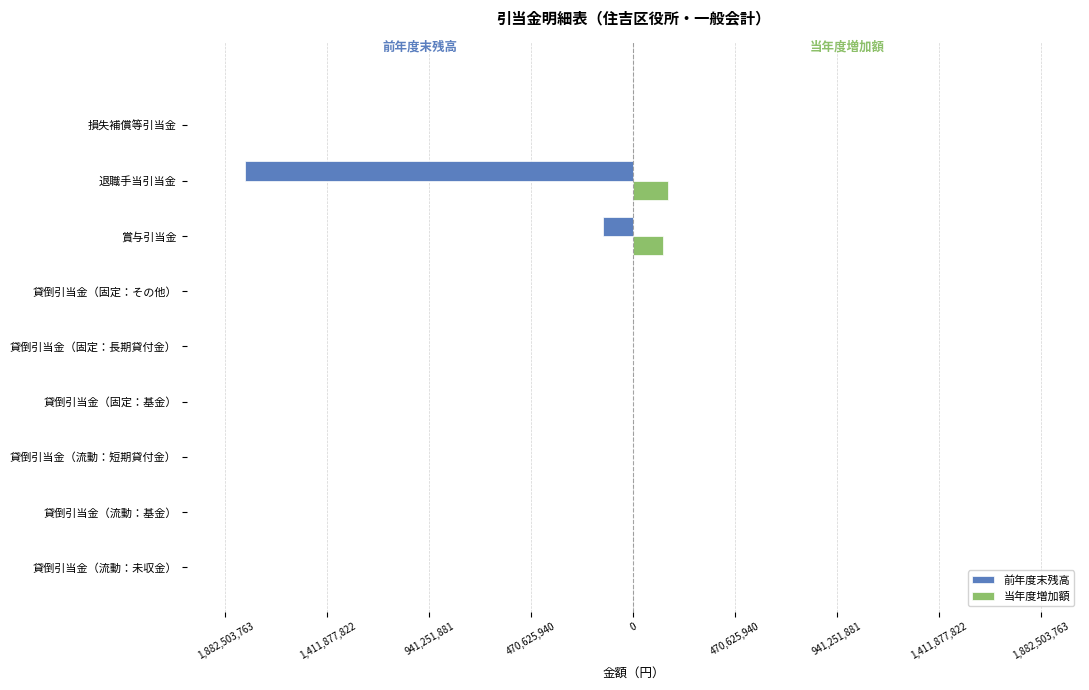

What are all the series names shown in the legend?

前年度末残高, 当年度増加額